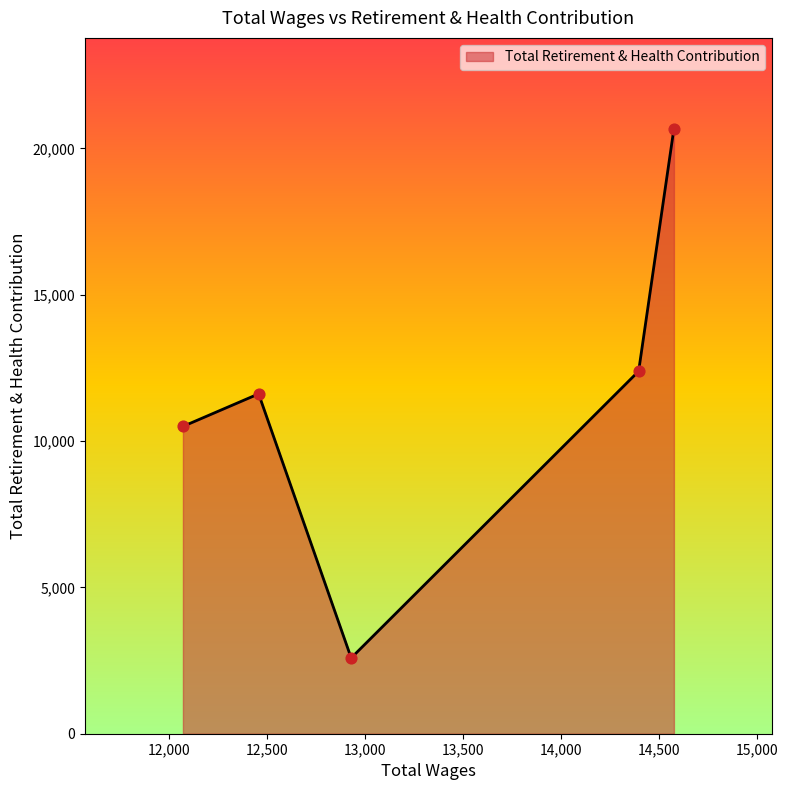

What is the greatest value displayed?

20672